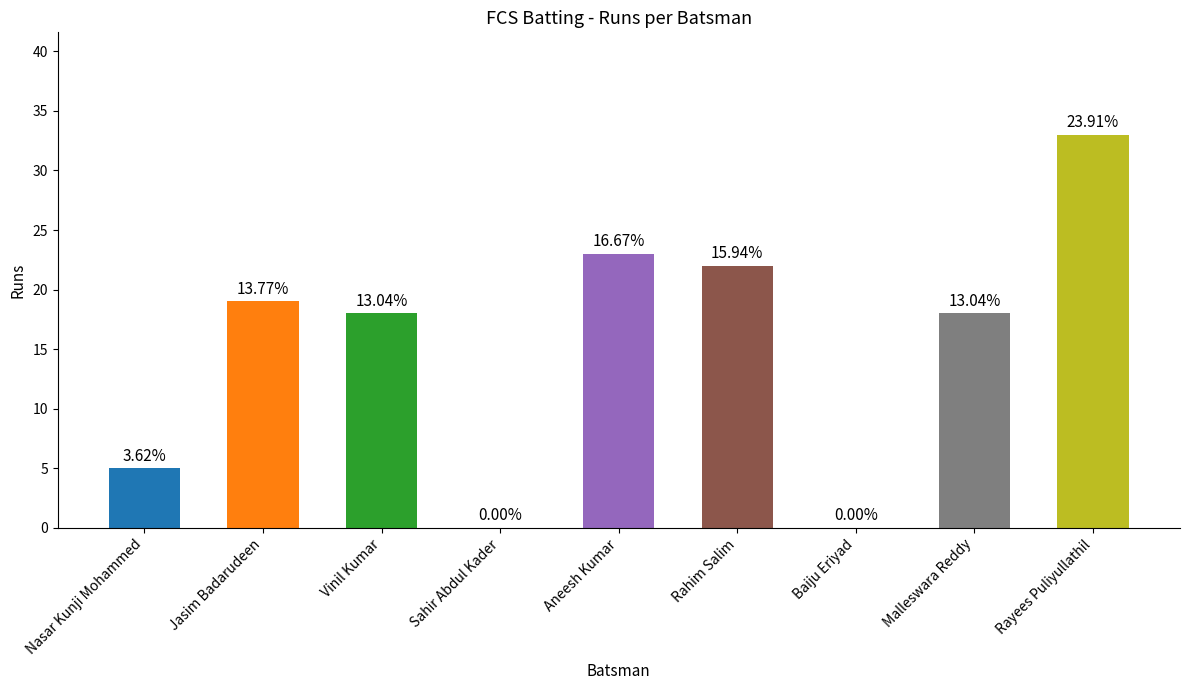

At which label is the value closest to 16?

Vinil Kumar